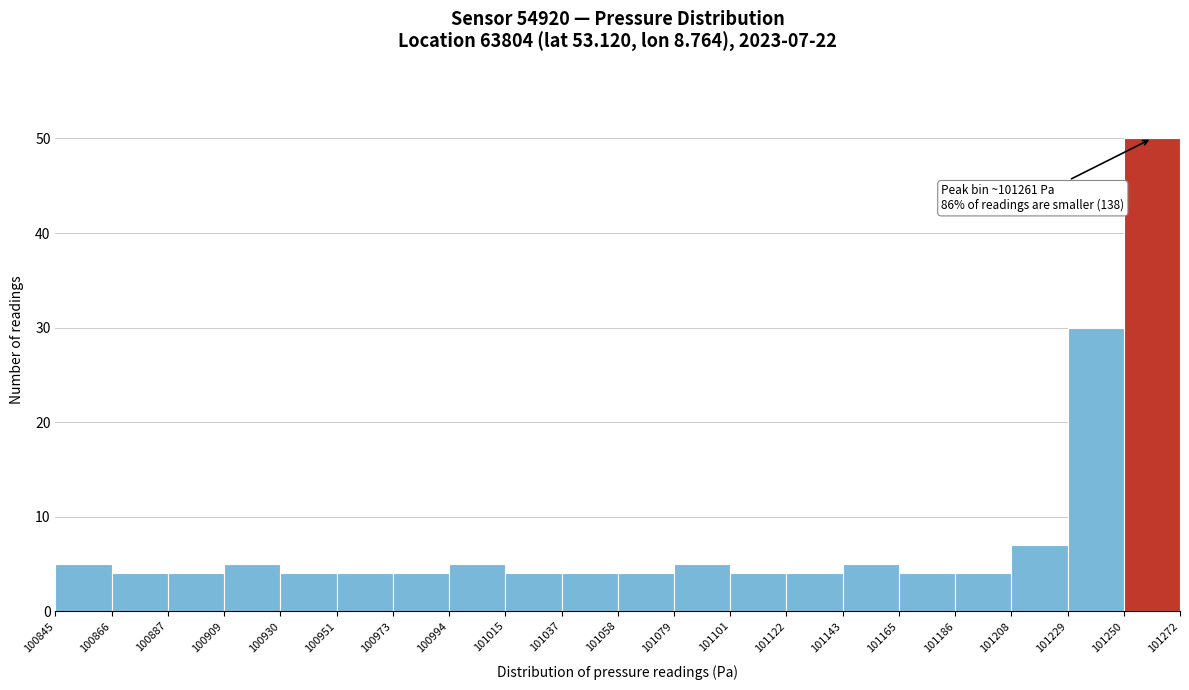

Over which range of the x-axis is the bar tallest?

101250 to 101272